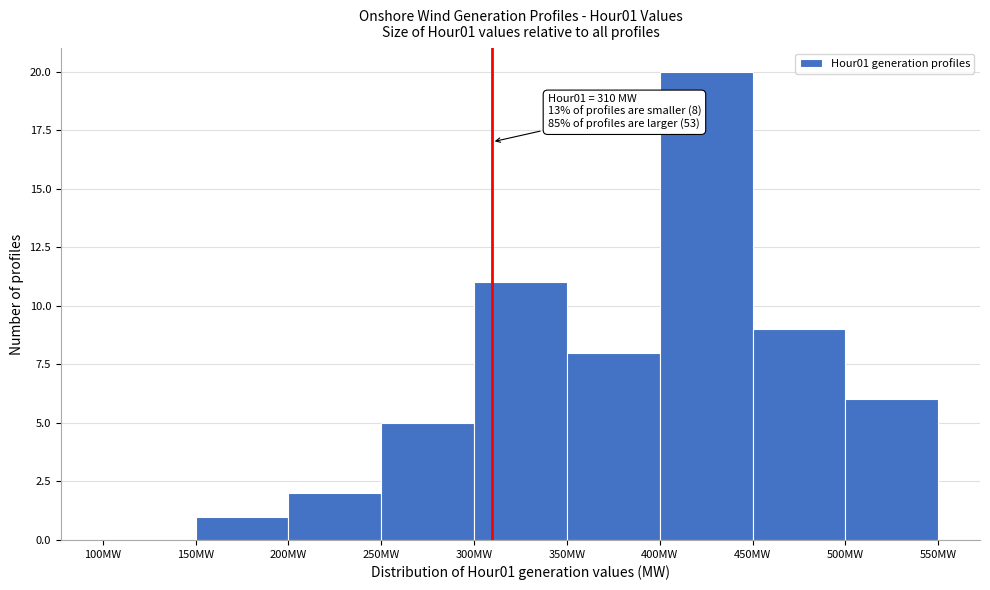

Which range on the x-axis has the tallest bar?

400 to 450